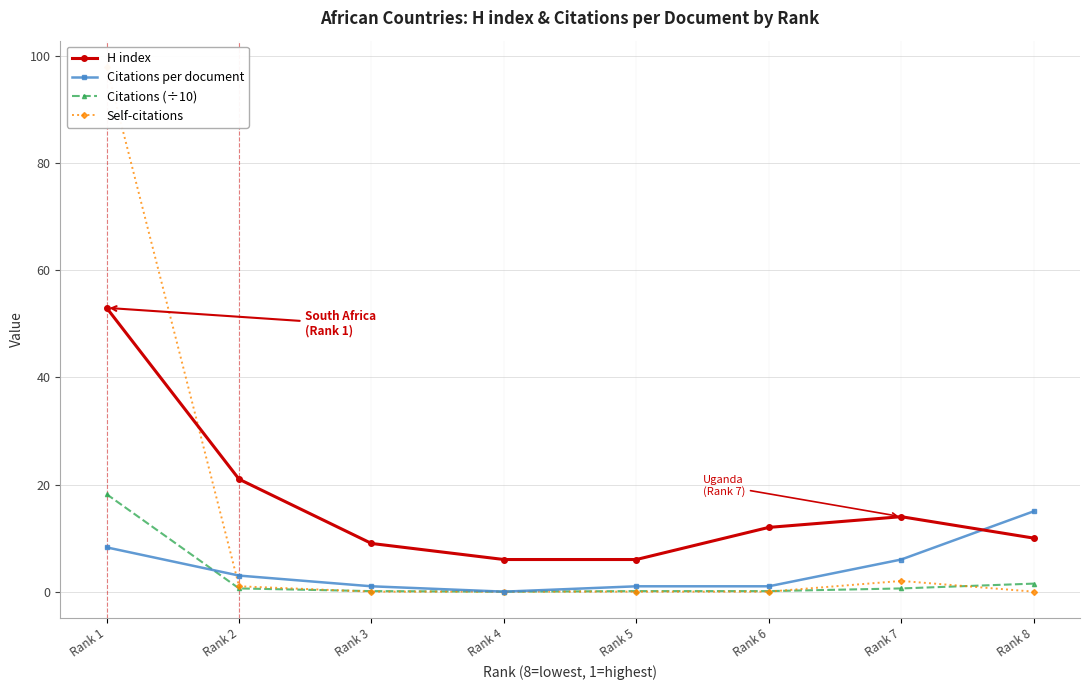

What is the sum of the Citations (÷10) values at Rank 1 and Rank 2?

18.8